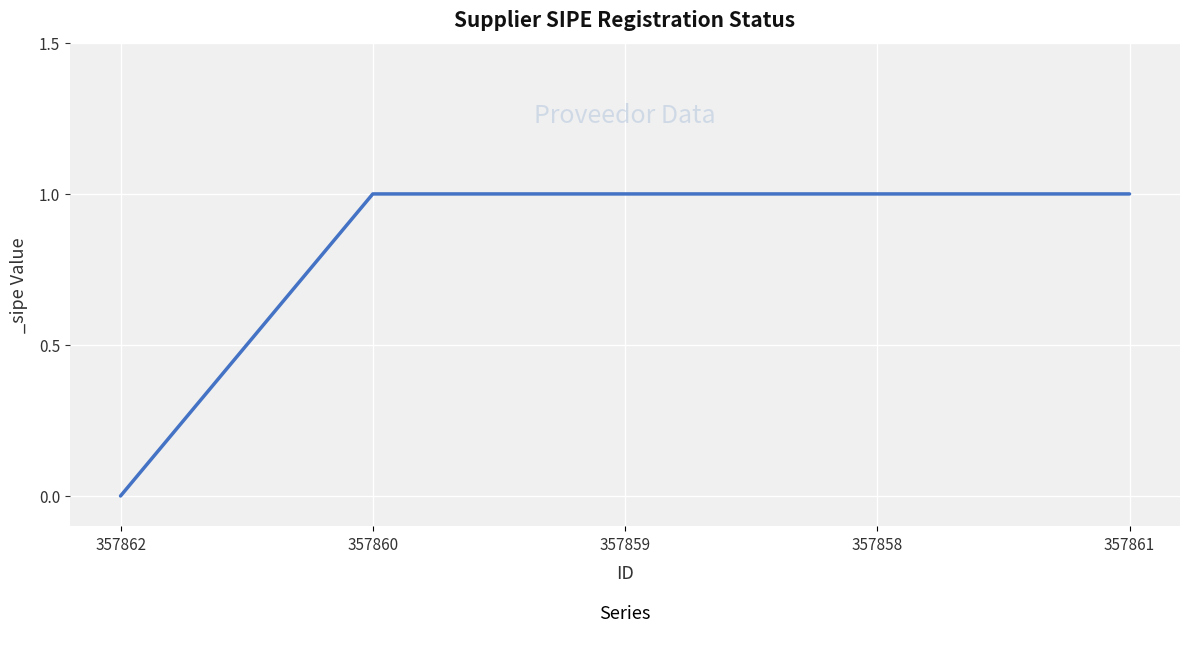

What position from the right is 357858?

2